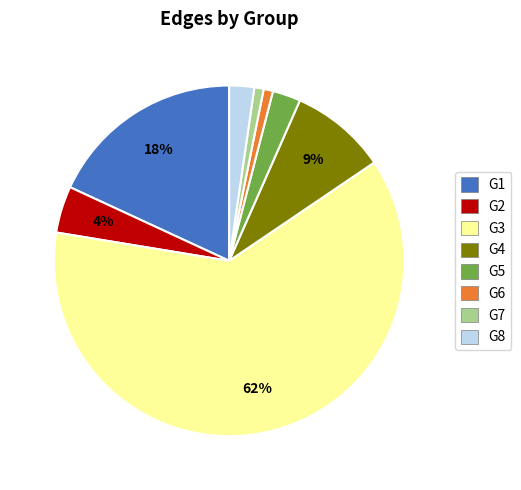

Which slice is the largest?

G3